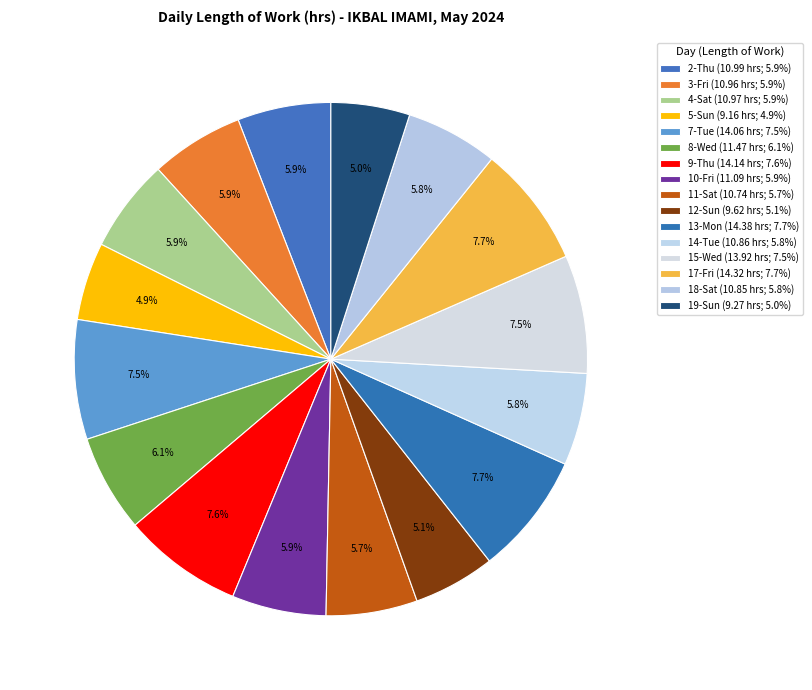

The 5-Sun slice represents 15% of the pie. True or false?

False